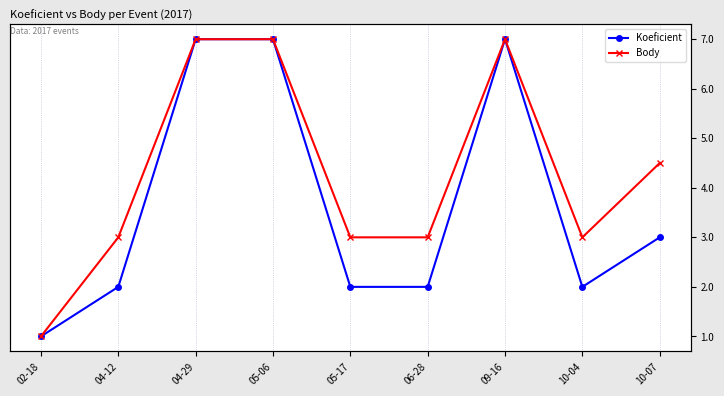

True or false: Koeficient has more than 1 interior local peaks.

False